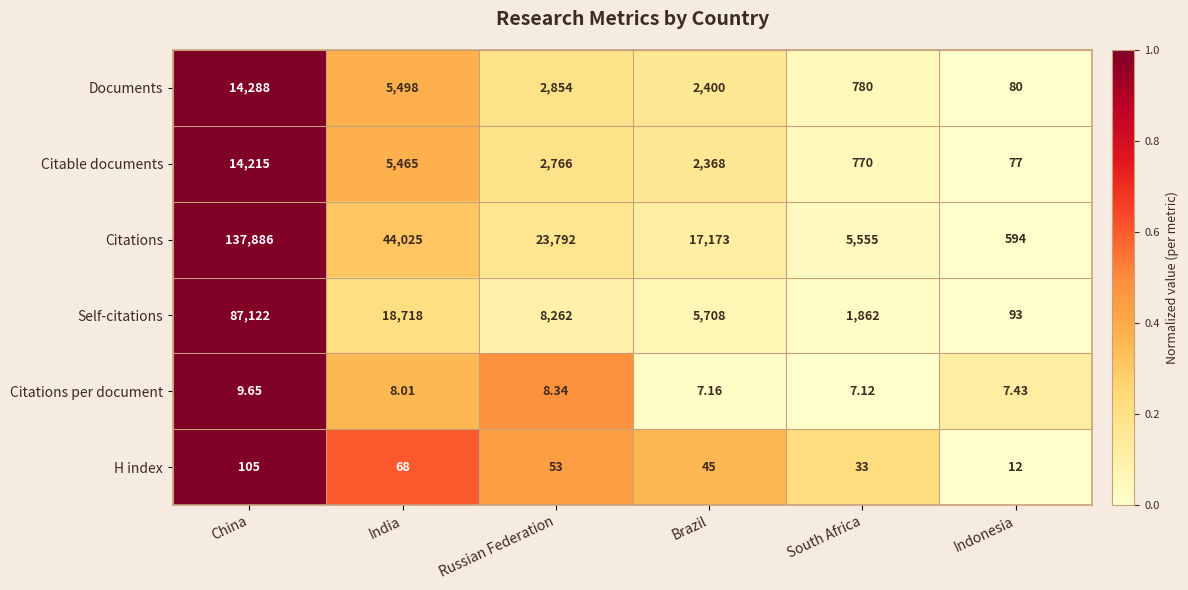

At which category is the sum across all series the highest?

China